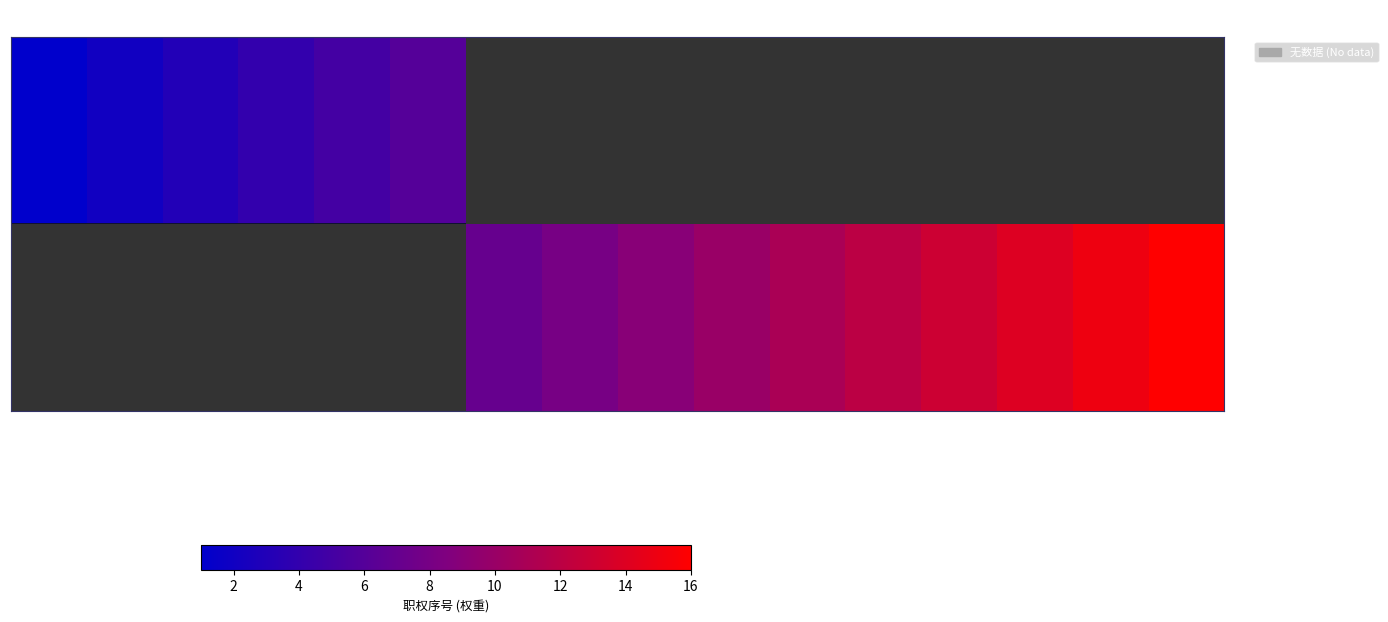

Between G0200800 and G0300900, which is larger?

G0300900